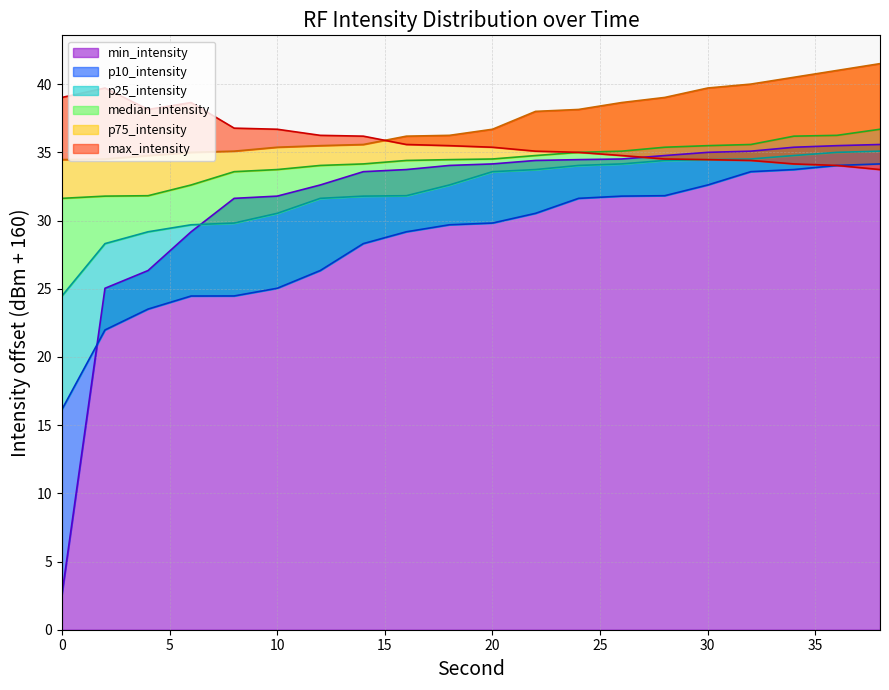

True or false: max_intensity and median_intensity cross at least once.

False